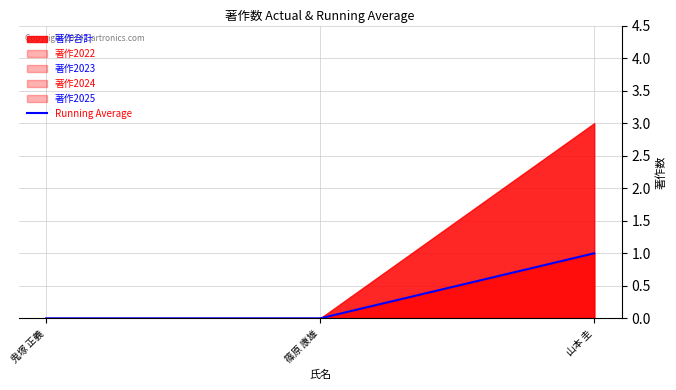

The value of Running Average at 篠原 康雄 is 1. True or false?

False